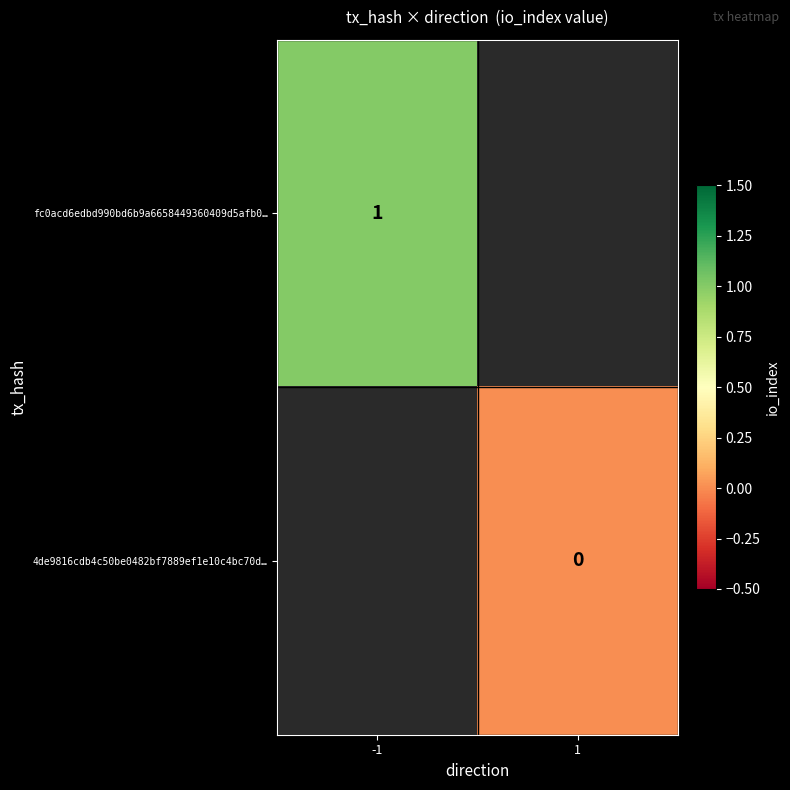

The fc0acd6edbd990bd6b9a6658449360409d5afb0… series shows 0 at -1. True or false?

False